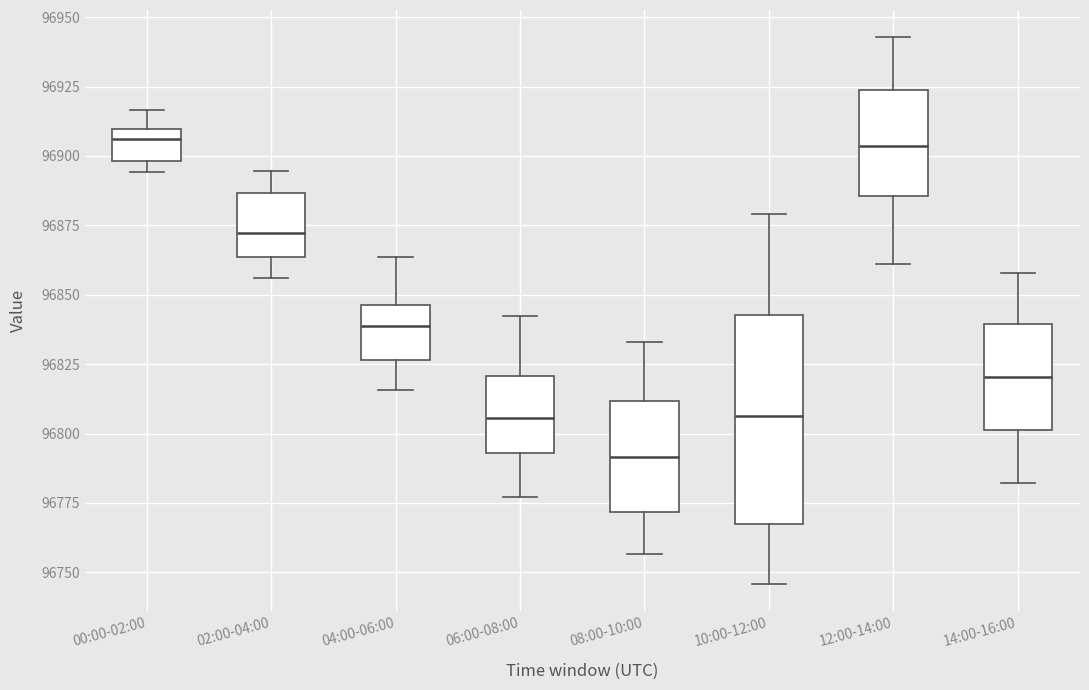

Reading left to right, transcribe this box plot: for each box, give where its median line is, the range the box spans, and where its two whiskers end, as read against the y-axis. The values are not printed on the chart, so give them approximately, as read against the axis.

00:00-02:00: median 96905, box 96900 to 96910, whiskers 96895 to 96915
02:00-04:00: median 96870, box 96865 to 96885, whiskers 96855 to 96895
04:00-06:00: median 96840, box 96825 to 96845, whiskers 96815 to 96865
06:00-08:00: median 96805, box 96795 to 96820, whiskers 96775 to 96840
08:00-10:00: median 96790, box 96770 to 96810, whiskers 96755 to 96835
10:00-12:00: median 96805, box 96770 to 96845, whiskers 96745 to 96880
12:00-14:00: median 96905, box 96885 to 96925, whiskers 96860 to 96945
14:00-16:00: median 96820, box 96800 to 96840, whiskers 96780 to 96860